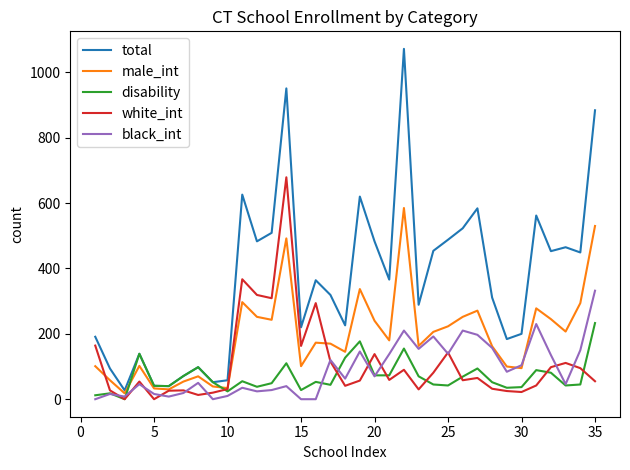

Which series has the widest spread of values?

total